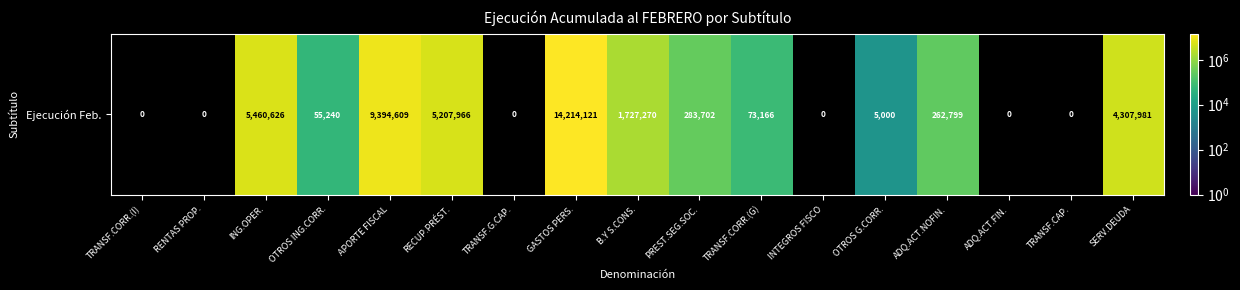

What is the average value?

2411322